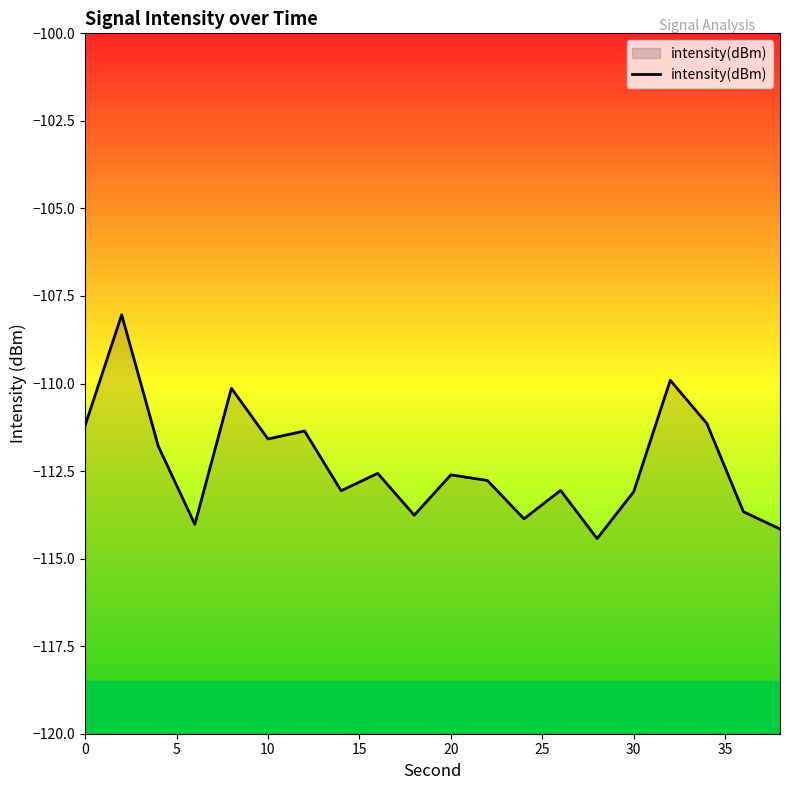

How many interior local valleys (lower than both neighbors) does the data have?

6